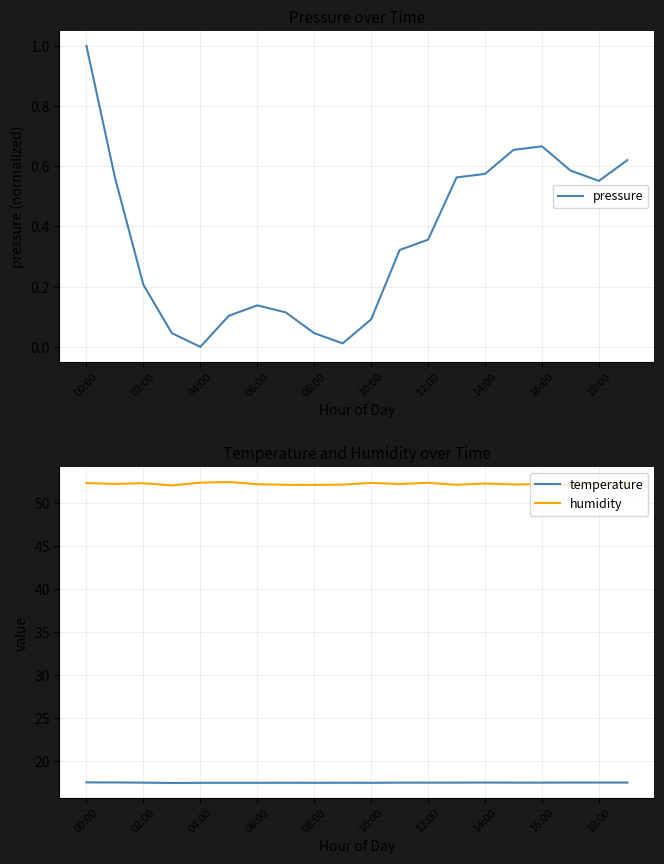

True or false: pressure and temperature cross at least once.

False